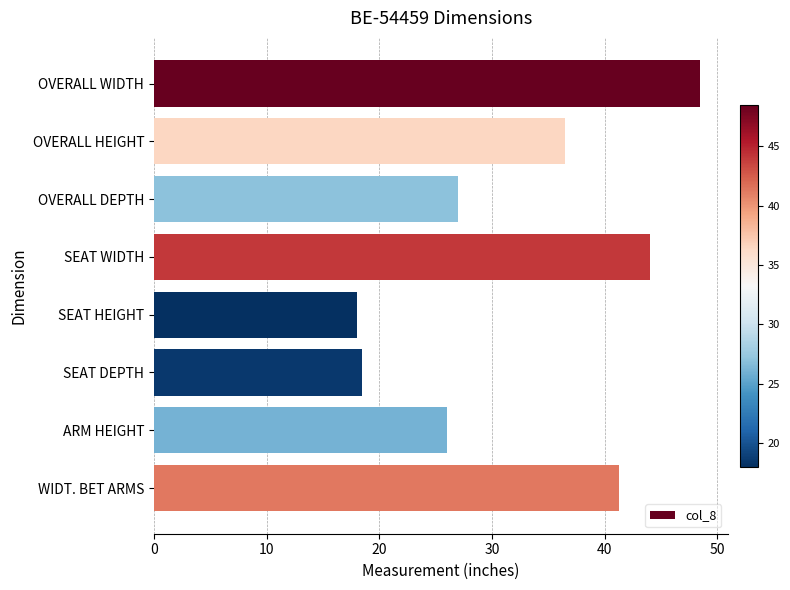

List the labels in order of value, smallest first.

SEAT HEIGHT, SEAT DEPTH, ARM HEIGHT, OVERALL DEPTH, OVERALL HEIGHT, WIDT. BET ARMS, SEAT WIDTH, OVERALL WIDTH